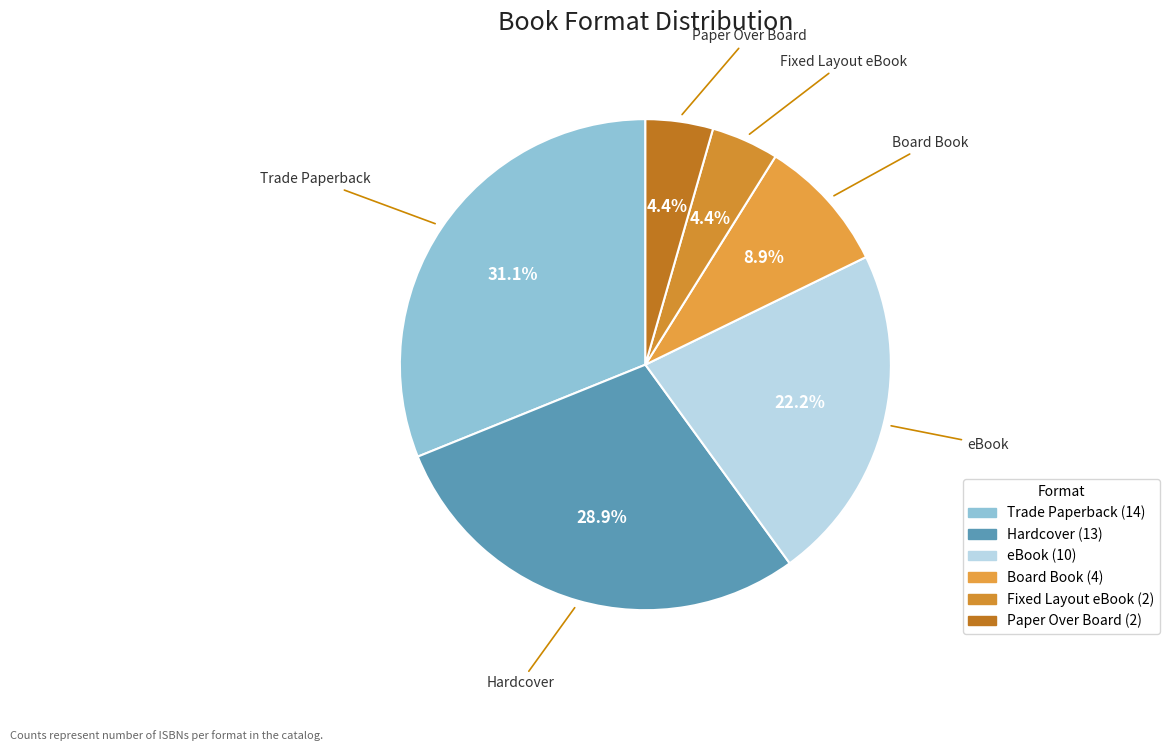

Which slice is the largest?

Trade Paperback